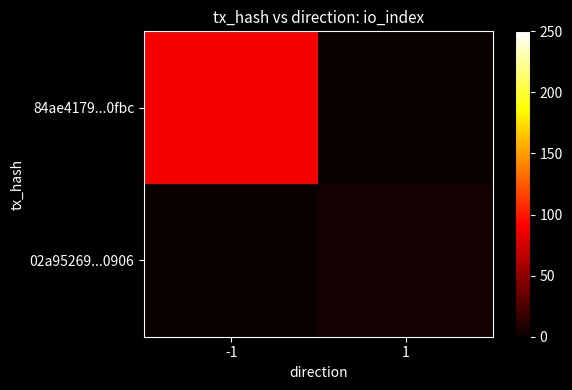

Reading left to right, extract all data points from this chart.

84ae4179...0fbc: -1=88	1=0
02a95269...0906: -1=0	1=4